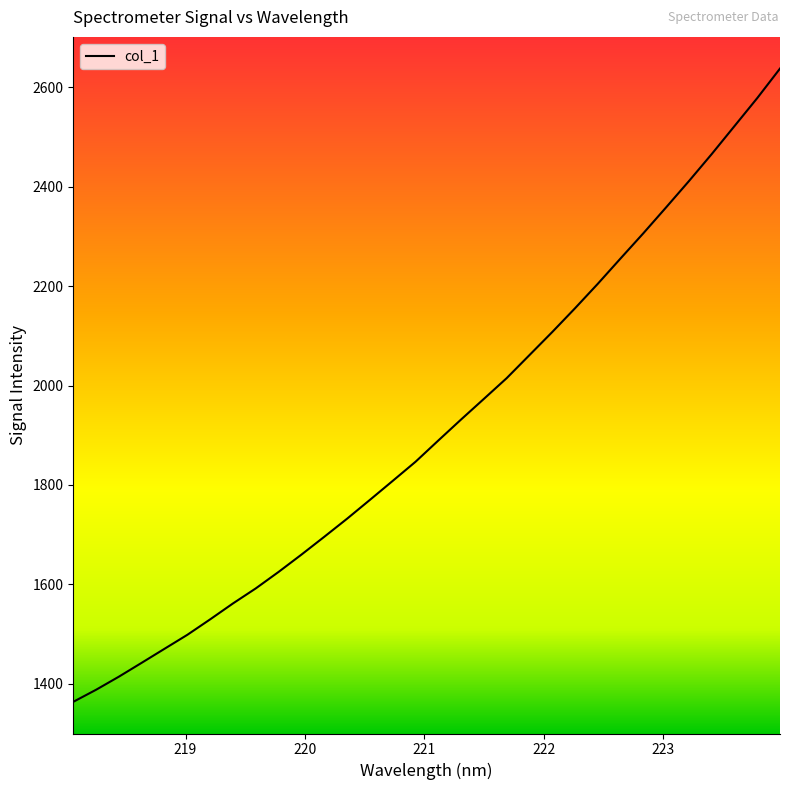

What is the maximum value shown in the chart?

2637.9